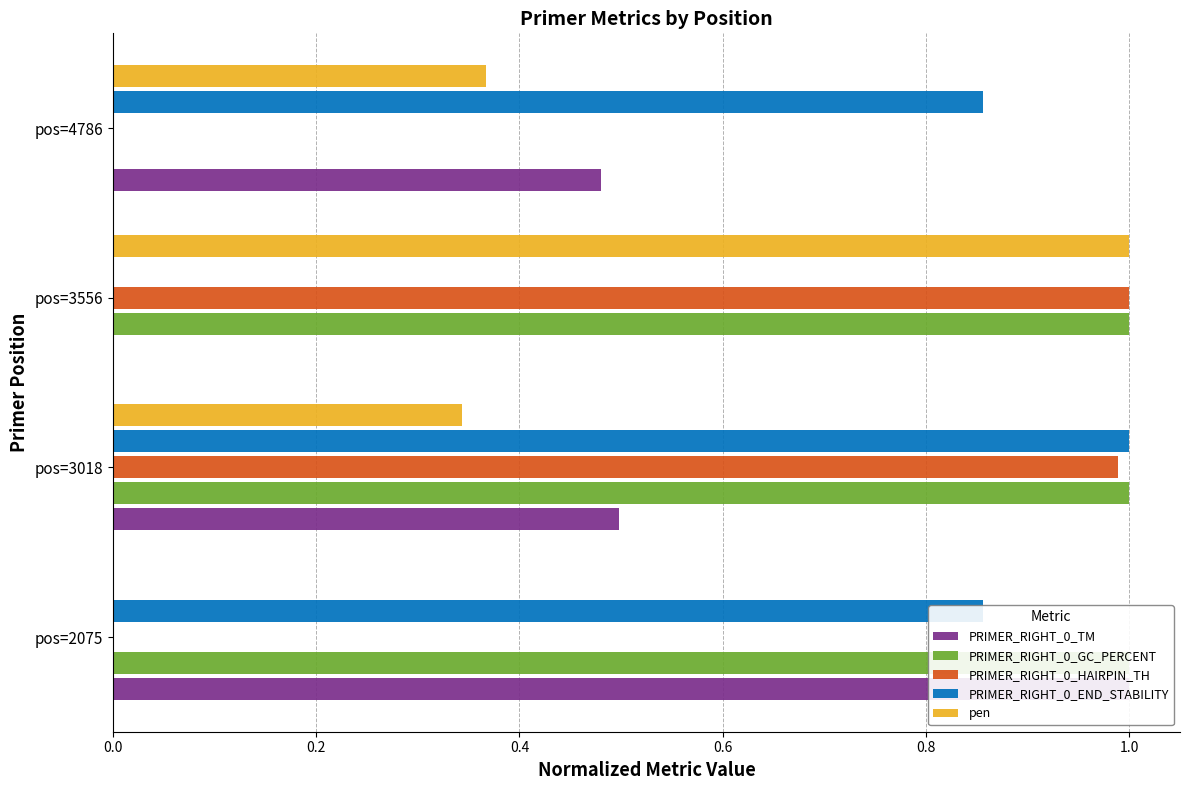

What are all the series names shown in the legend?

PRIMER_RIGHT_0_TM, PRIMER_RIGHT_0_GC_PERCENT, PRIMER_RIGHT_0_HAIRPIN_TH, PRIMER_RIGHT_0_END_STABILITY, pen